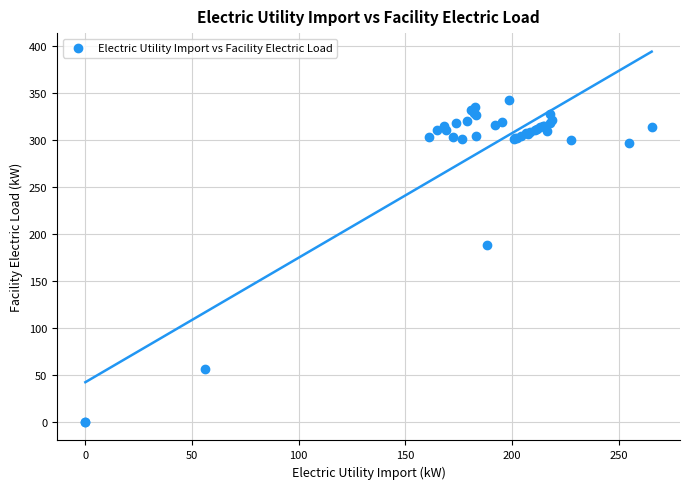

What Y value in the scatter plot is closest to 171?

188.2